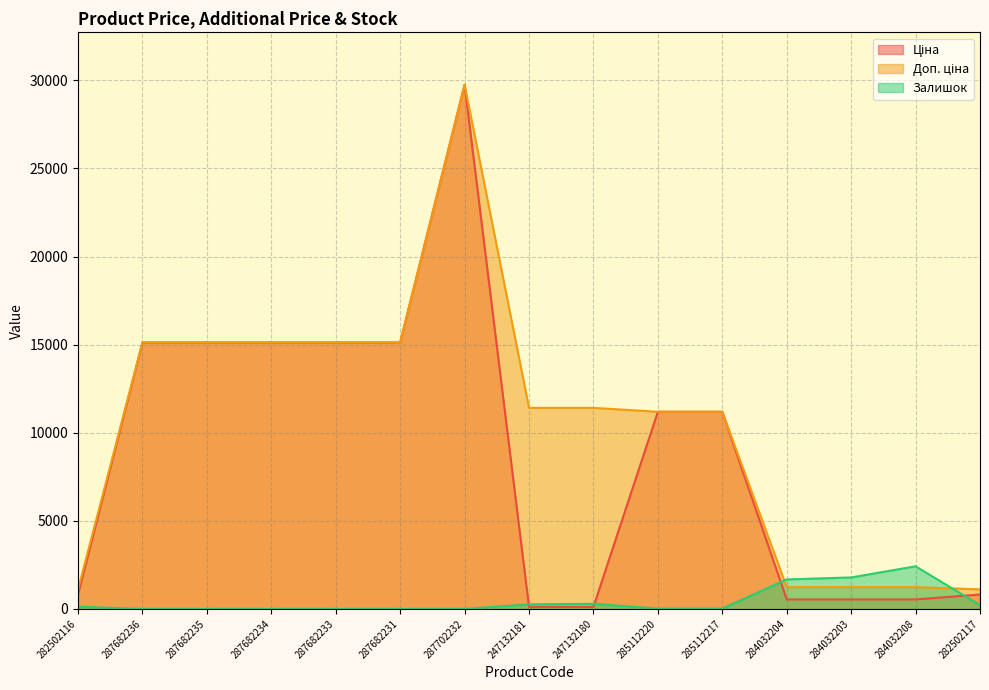

What is the spread (max minus min) of values at 285112220?

11171.2